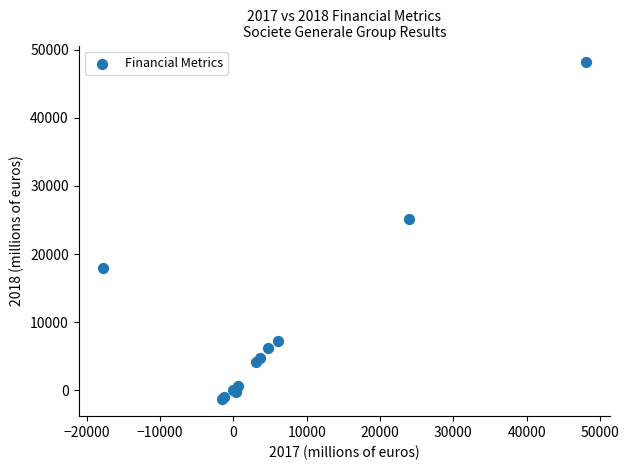

What Y value in the scatter plot is closest to 23417?

25205